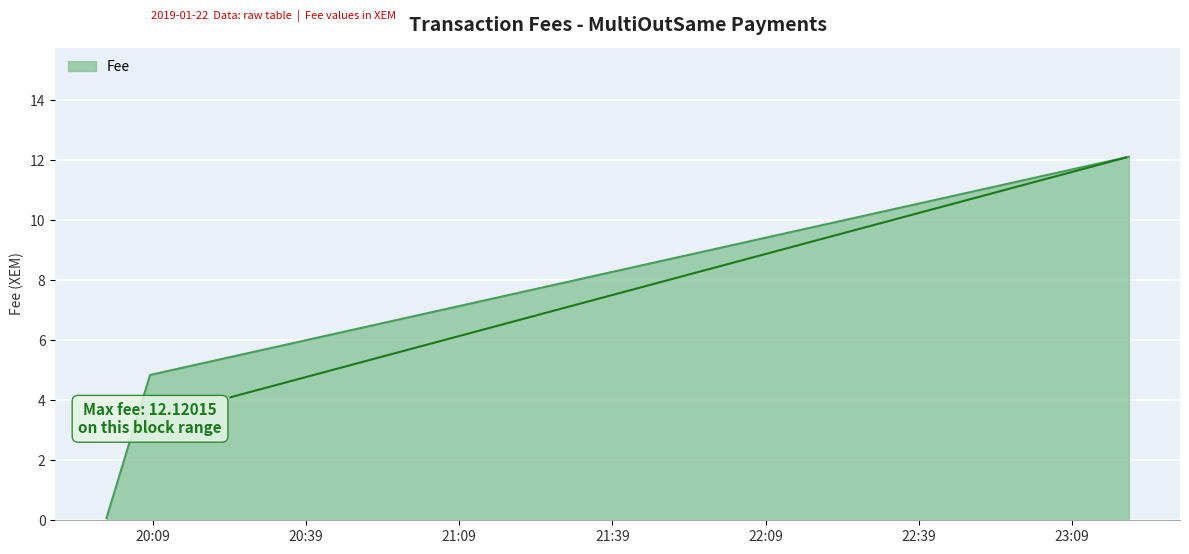

What is the smallest value displayed?

0.1